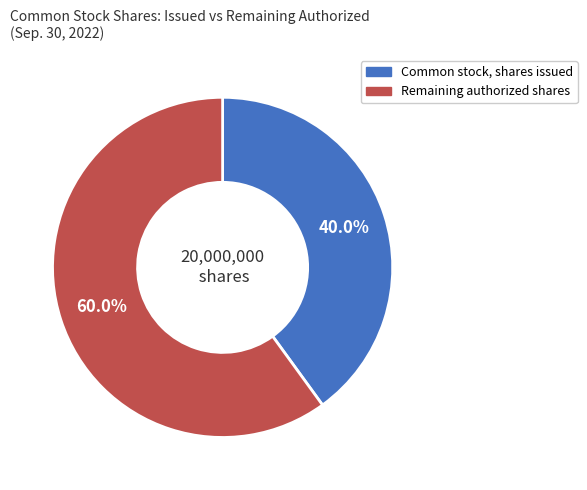

Is there a majority slice in this chart?

Yes